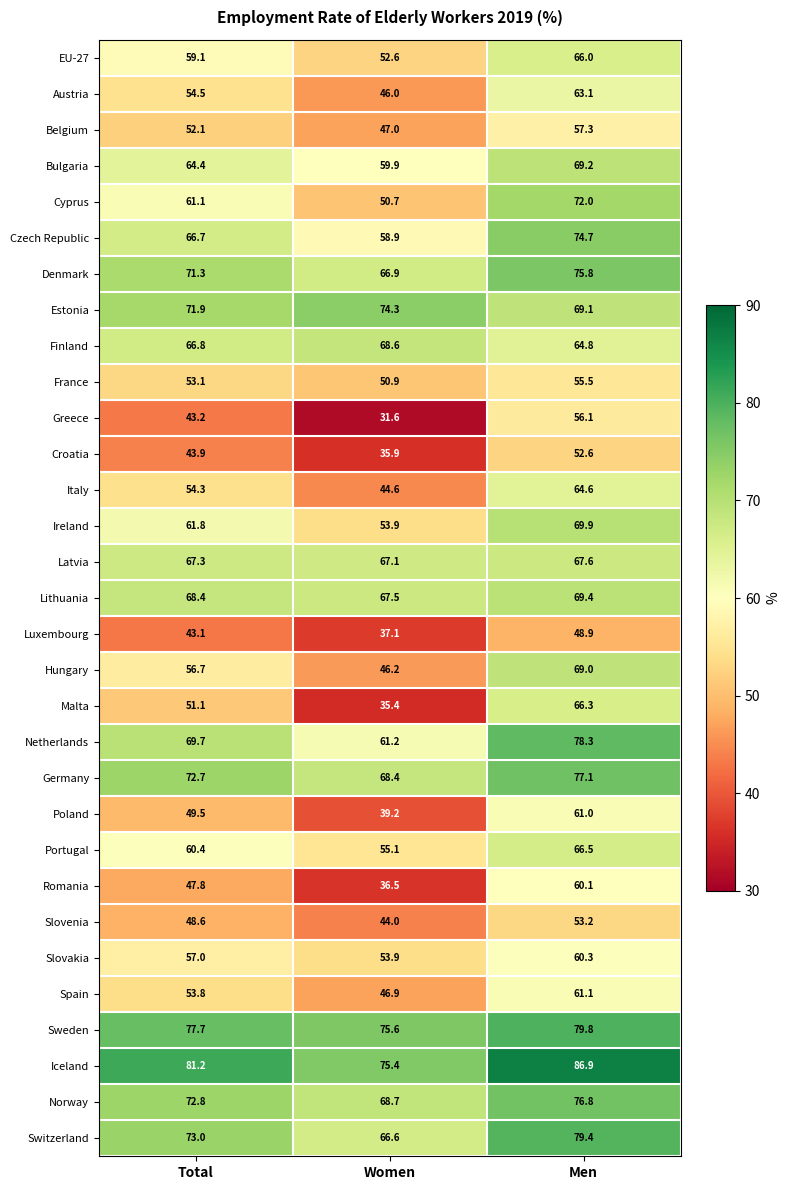

Which series has the largest total across all categories?

Iceland